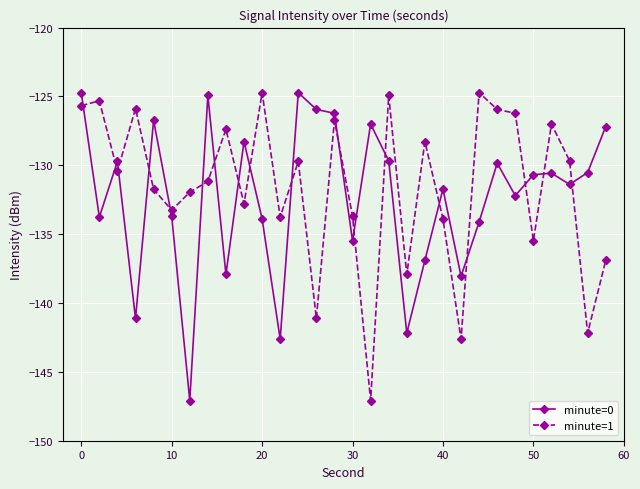

True or false: minute=1 has more than 2 interior local peaks.

True